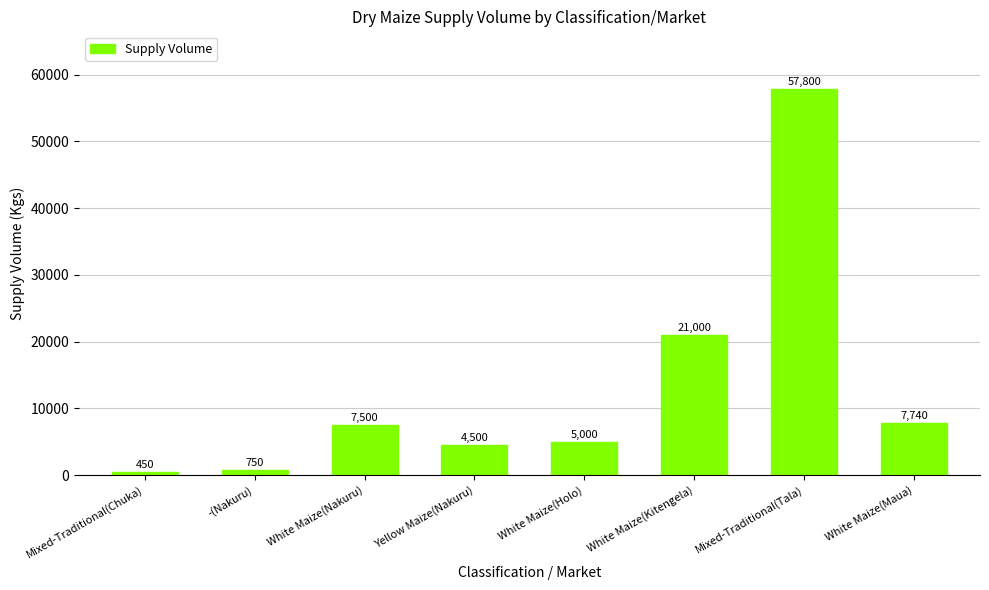

Where is the data nearest to the value 29125?

White Maize(Kitengela)